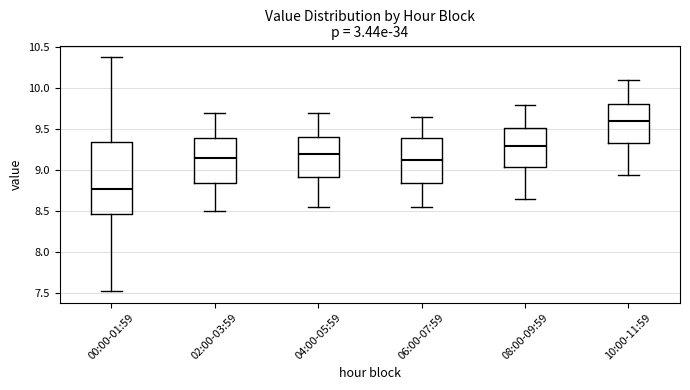

Reading left to right, transcribe this box plot: for each box, give where its median line is, the range the box spans, and where its two whiskers end, as read against the y-axis. The values are not printed on the chart, so give them approximately, as read against the axis.

00:00-01:59: median 8.80, box 8.45 to 9.35, whiskers 7.55 to 10.40
02:00-03:59: median 9.15, box 8.85 to 9.40, whiskers 8.50 to 9.70
04:00-05:59: median 9.20, box 8.95 to 9.40, whiskers 8.55 to 9.70
06:00-07:59: median 9.15, box 8.85 to 9.40, whiskers 8.55 to 9.65
08:00-09:59: median 9.30, box 9.05 to 9.50, whiskers 8.65 to 9.80
10:00-11:59: median 9.60, box 9.35 to 9.80, whiskers 8.95 to 10.10